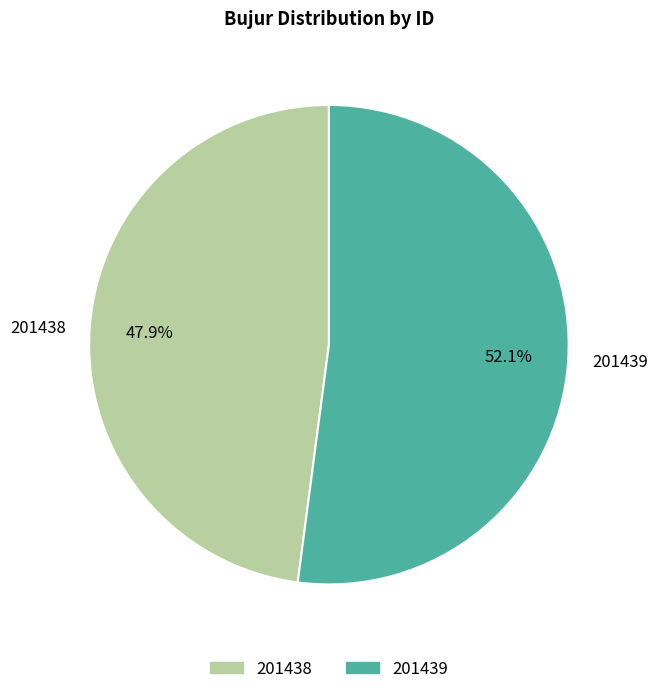

True or false: 201438 accounts for 48% of the total.

True